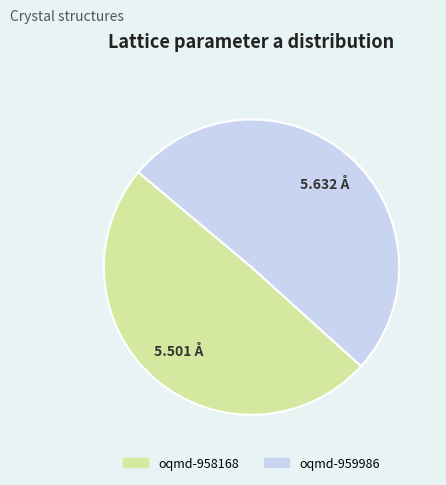

Which category accounts for the majority?

oqmd-959986